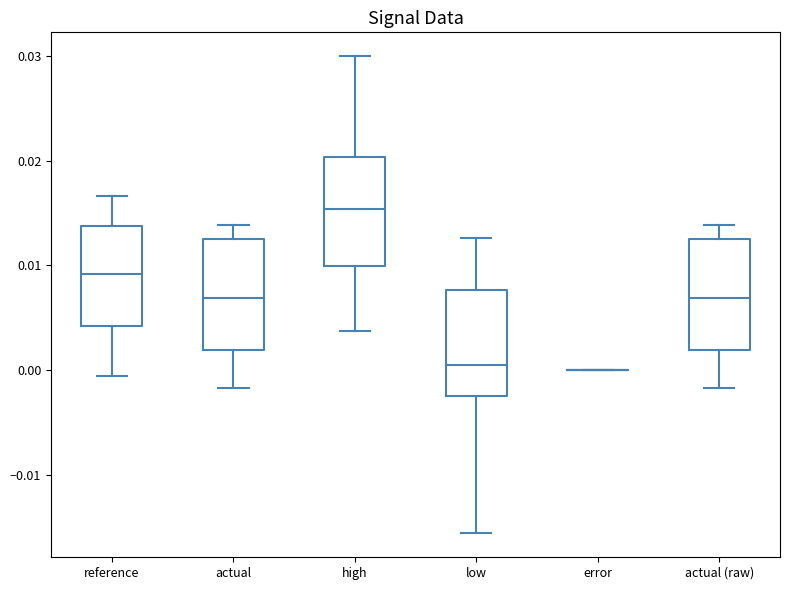

Reading left to right, transcribe this box plot: for each box, give where its median line is, the range the box spans, and where its two whiskers end, as read against the y-axis. The values are not printed on the chart, so give them approximately, as read against the axis.

reference: median 0.009, box 0.004 to 0.014, whiskers -0.001 to 0.017
actual: median 0.007, box 0.002 to 0.013, whiskers -0.002 to 0.014
high: median 0.015, box 0.010 to 0.020, whiskers 0.004 to 0.030
low: median 0.000, box -0.003 to 0.008, whiskers -0.016 to 0.013
error: box collapsed to a line at 0.000, whiskers 0.000 to 0.000
actual (raw): median 0.007, box 0.002 to 0.013, whiskers -0.002 to 0.014